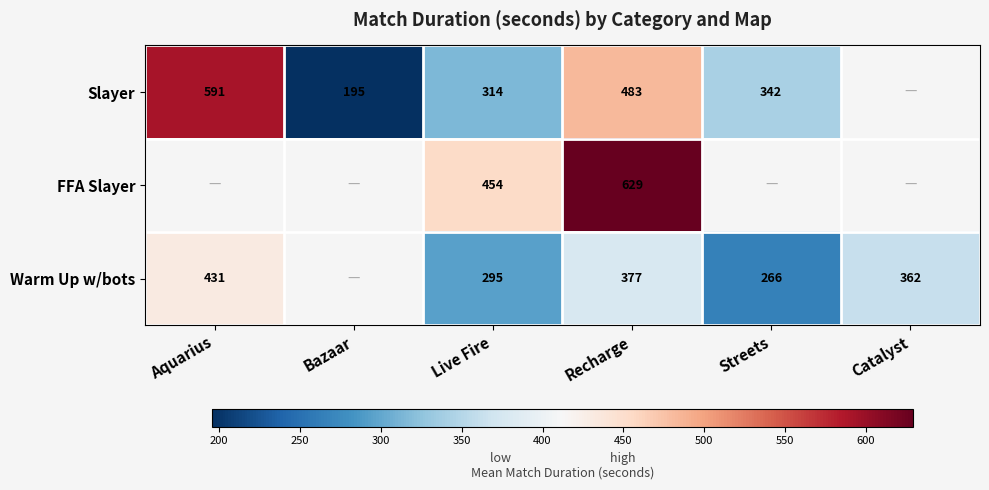

The value of FFA Slayer at Recharge is 843.0. True or false?

False